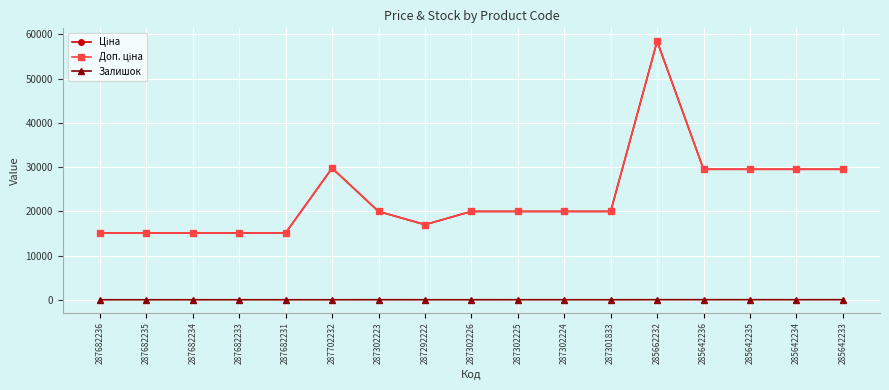

What is the approximate value of Ціна at 287292222?

16976.3